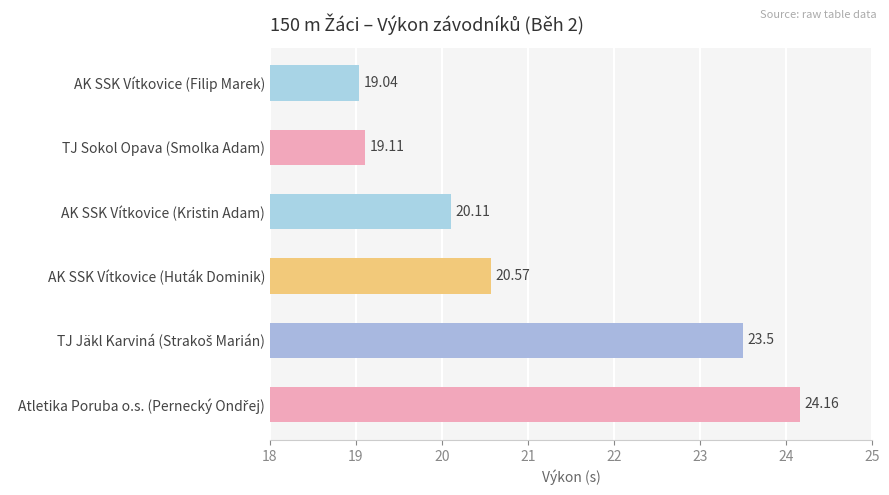

Between AK SSK Vítkovice (Huták Dominik) and AK SSK Vítkovice (Kristin Adam), which is larger?

AK SSK Vítkovice (Huták Dominik)